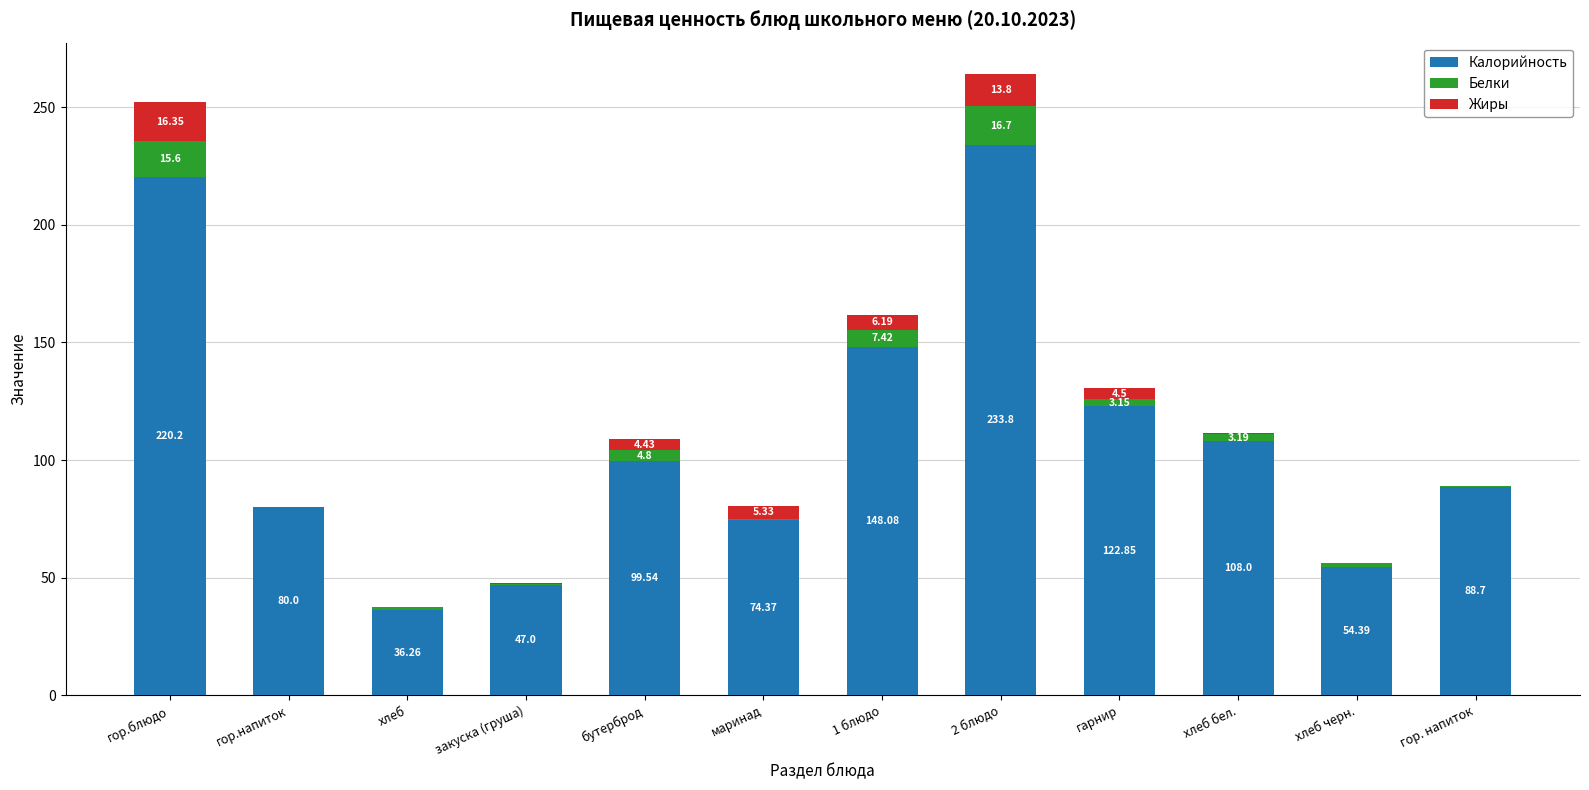

At which category is the sum across all series the highest?

2 блюдо